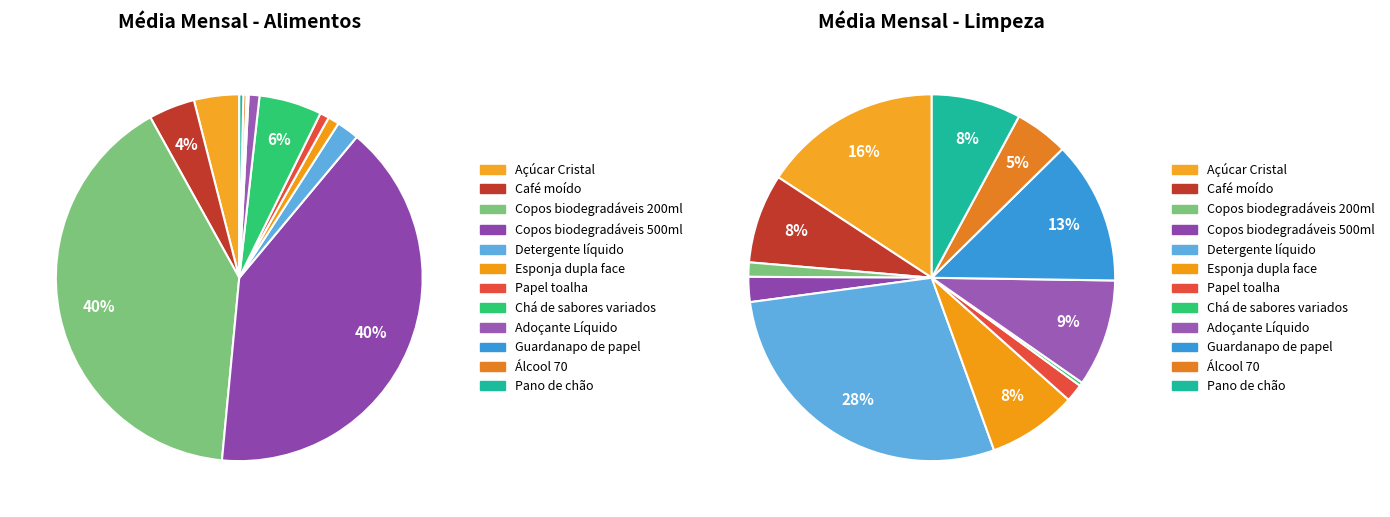

Is it true that 7 is 0% of the pie?

True